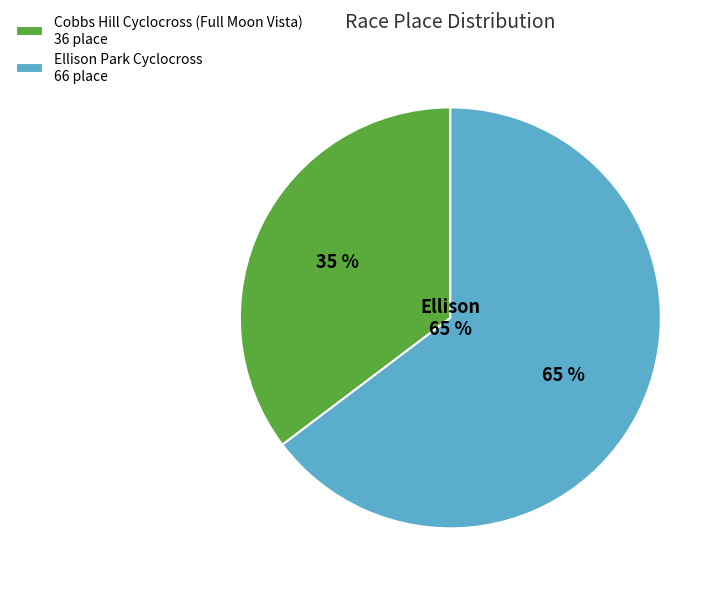

Combined, do Cobbs Hill Cyclocross (Full Moon Vista) and Ellison Park Cyclocross account for over 50%?

Yes